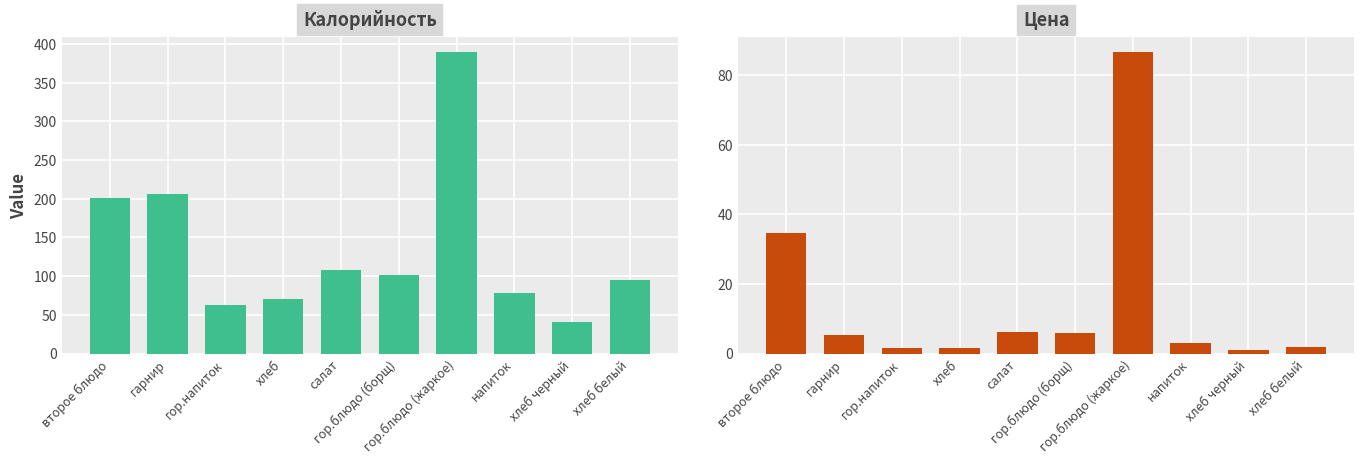

What is the difference between the second highest and minimum values in the Цена series?

33.7